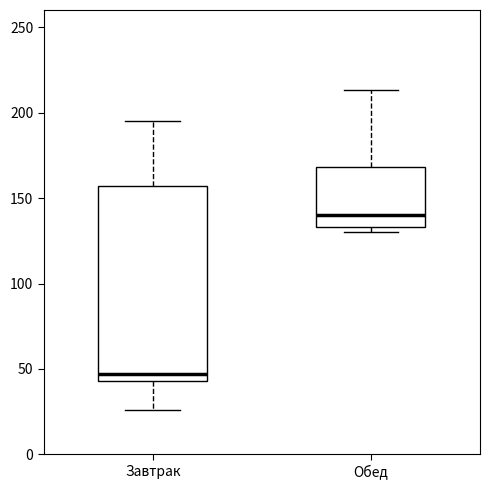

Which box's median line is the lowest?

Завтрак